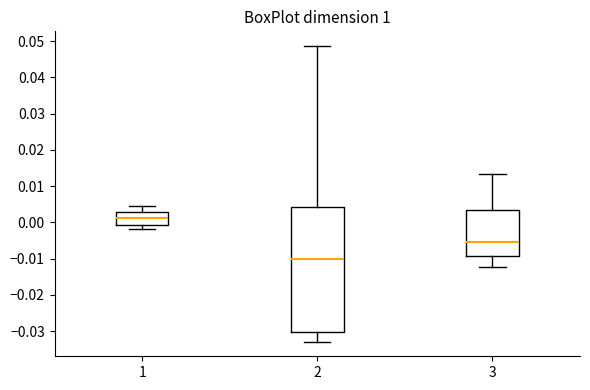

Where does the upper whisker of the box at x = 3 end on the y-axis? The values are not printed on the chart, so give them approximately, as read against the axis.

0.013